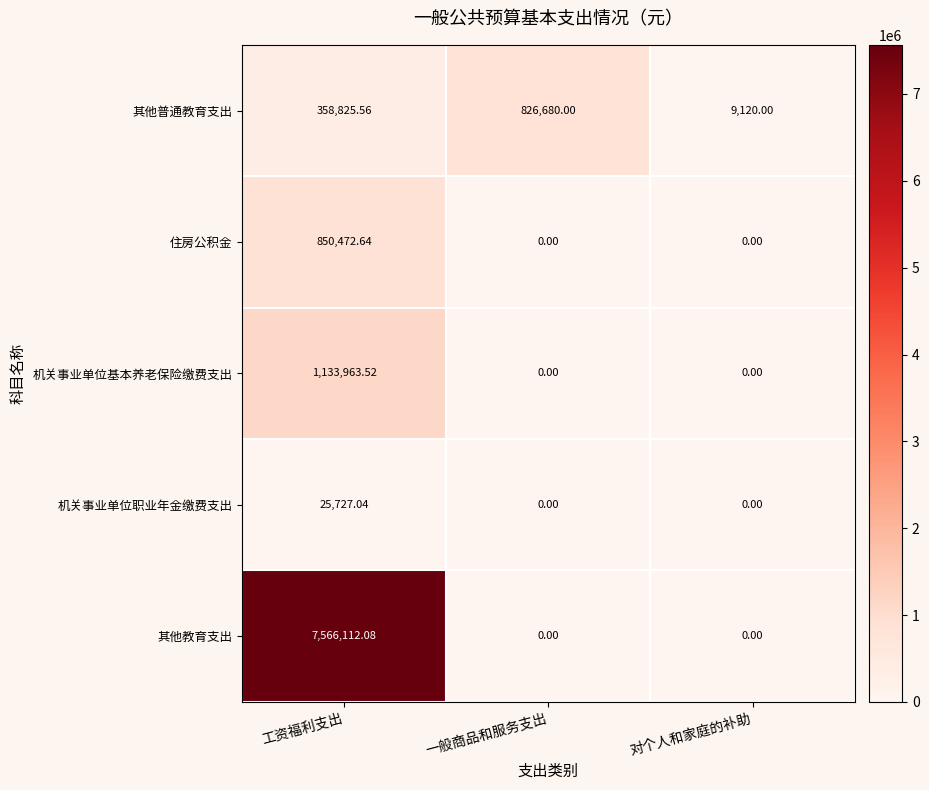

Rank the series at 工资福利支出 from highest to lowest value.

其他教育支出, 机关事业单位基本养老保险缴费支出, 住房公积金, 其他普通教育支出, 机关事业单位职业年金缴费支出